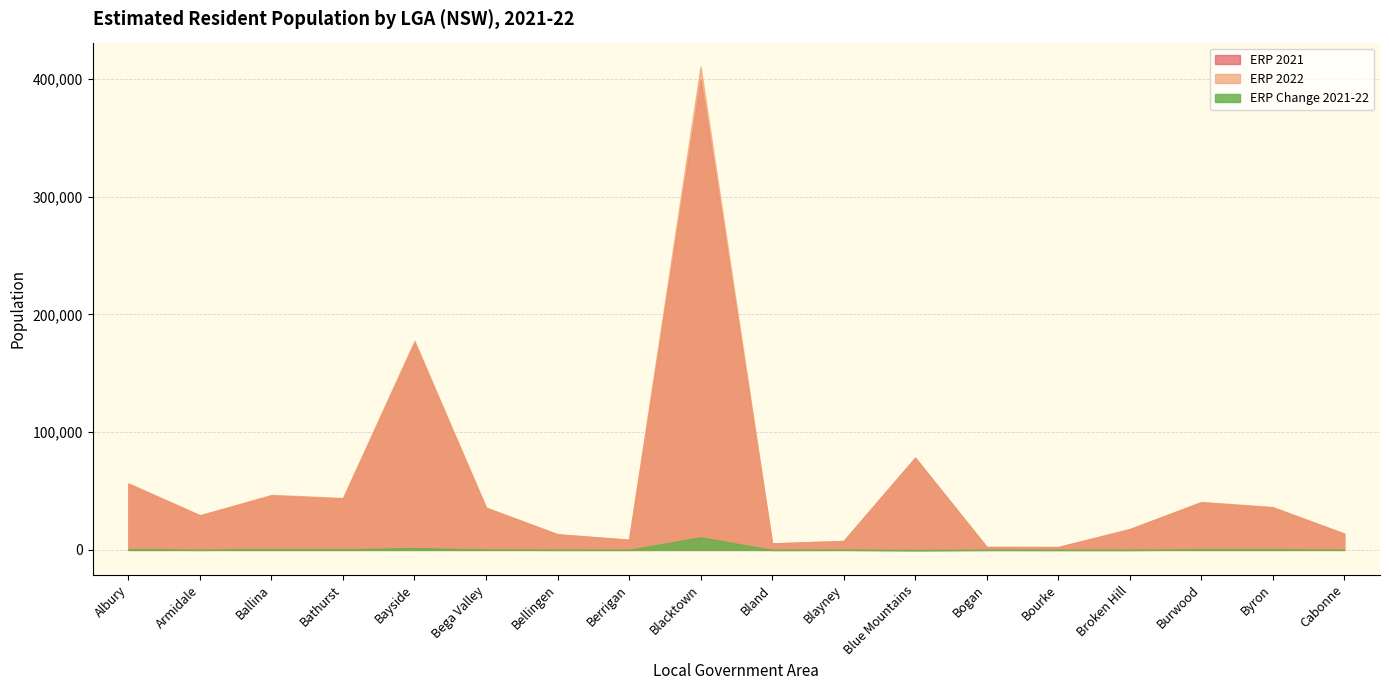

In ERP 2021, how many points are higher than both neighbors (excluding endpoints)?

5